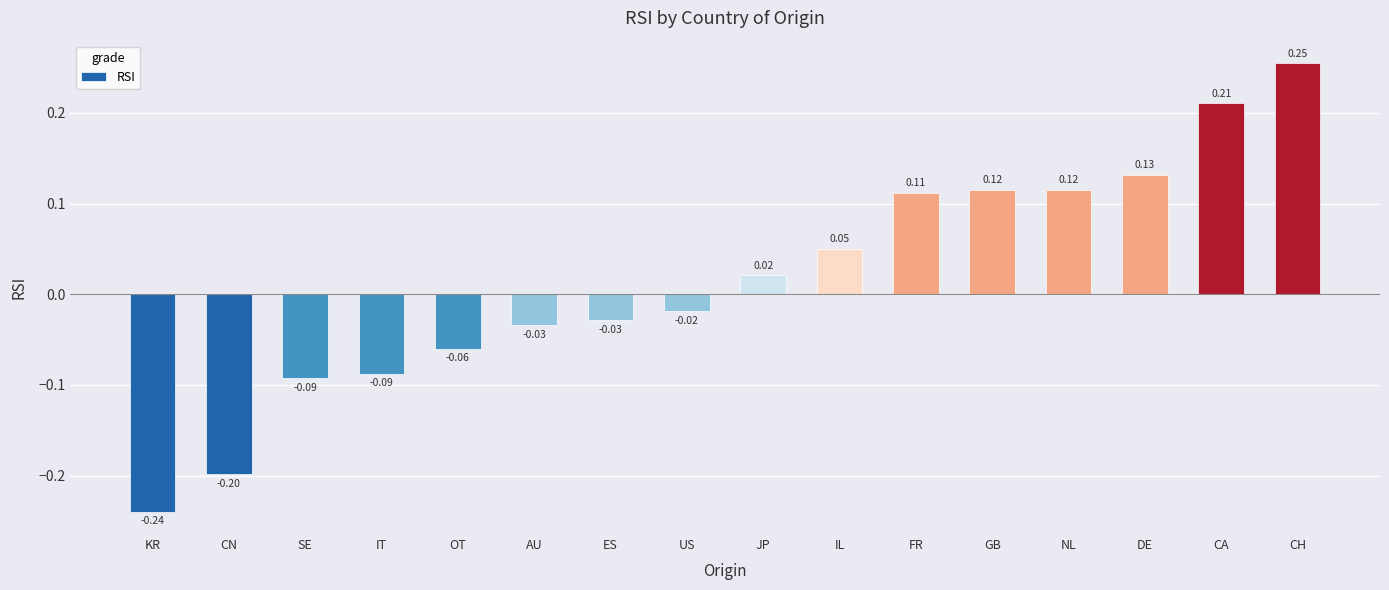

At which label does the data first exceed 0?

JP